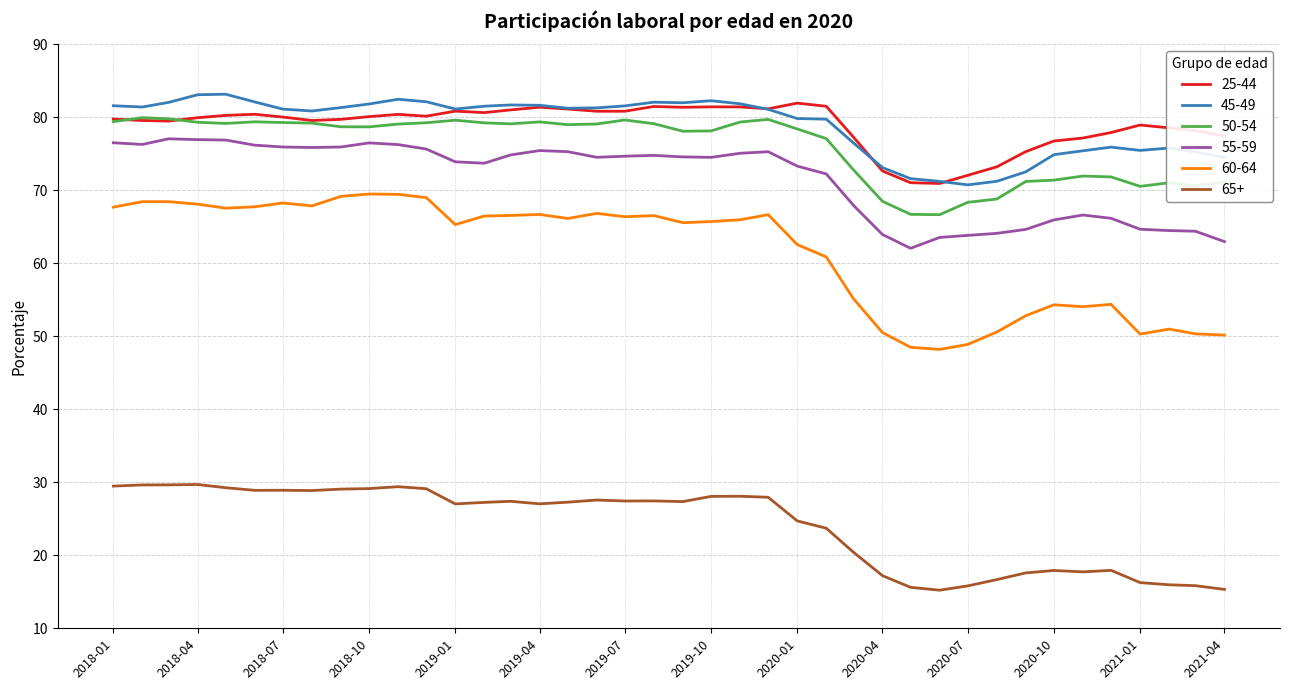

What is the minimum value for 65+?

15.2